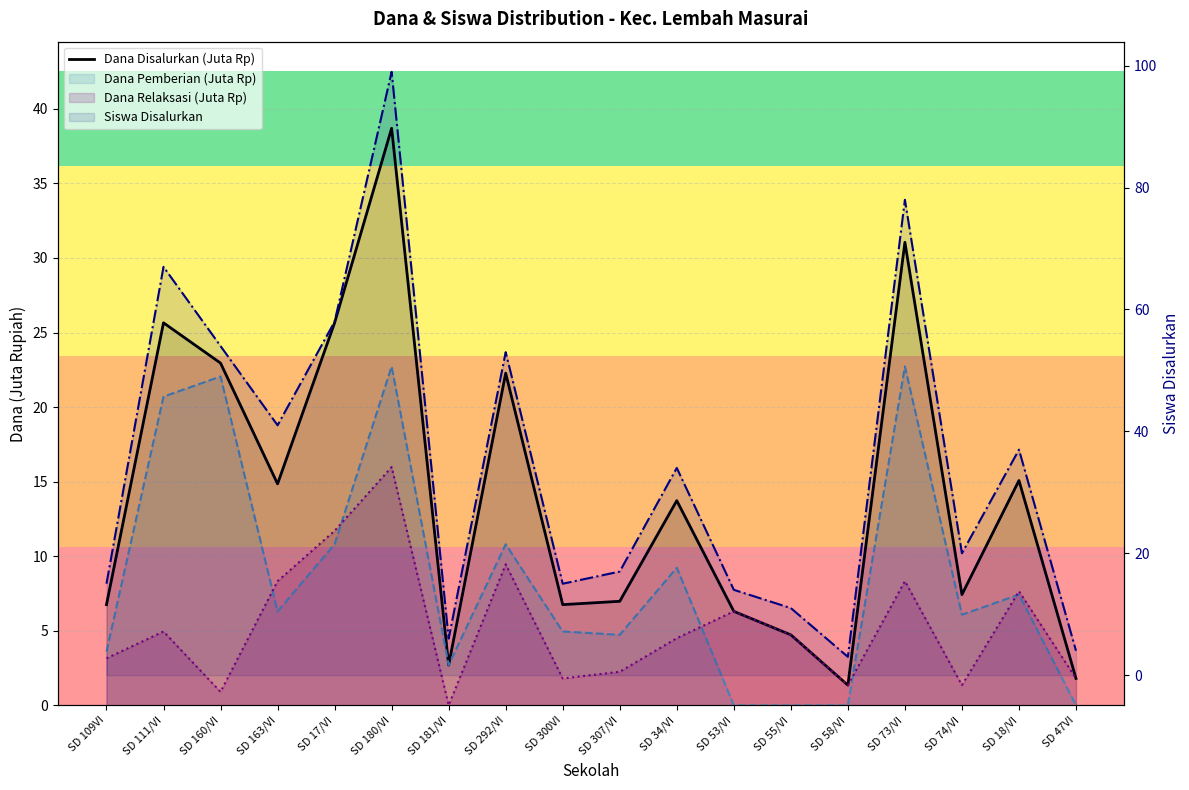

What is the average value of the Dana Disalurkan (Juta Rp) series?

14.1